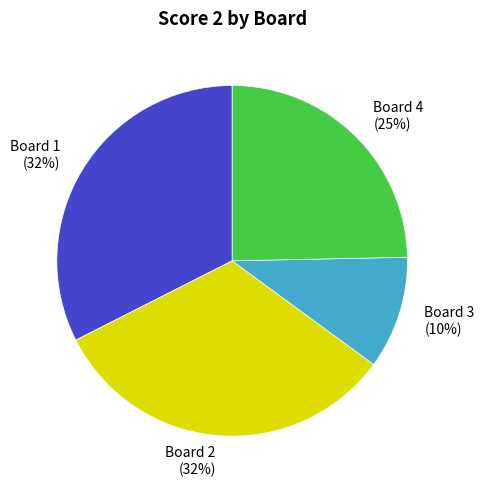

Which slice is the smallest?

Board 3